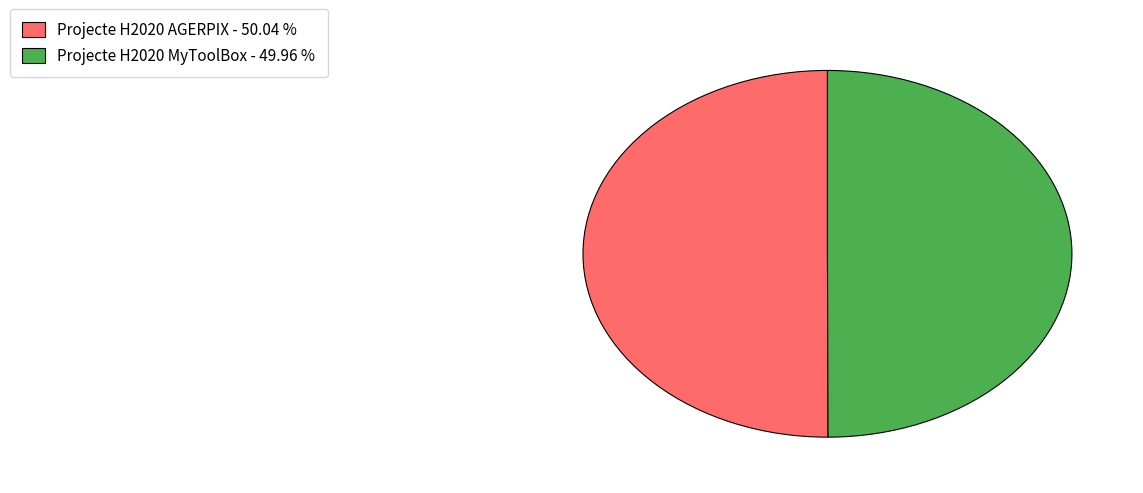

Do Projecte H2020 MyToolBox - 49.96 % and Projecte H2020 AGERPIX - 50.04 % together represent more than half of the pie?

Yes